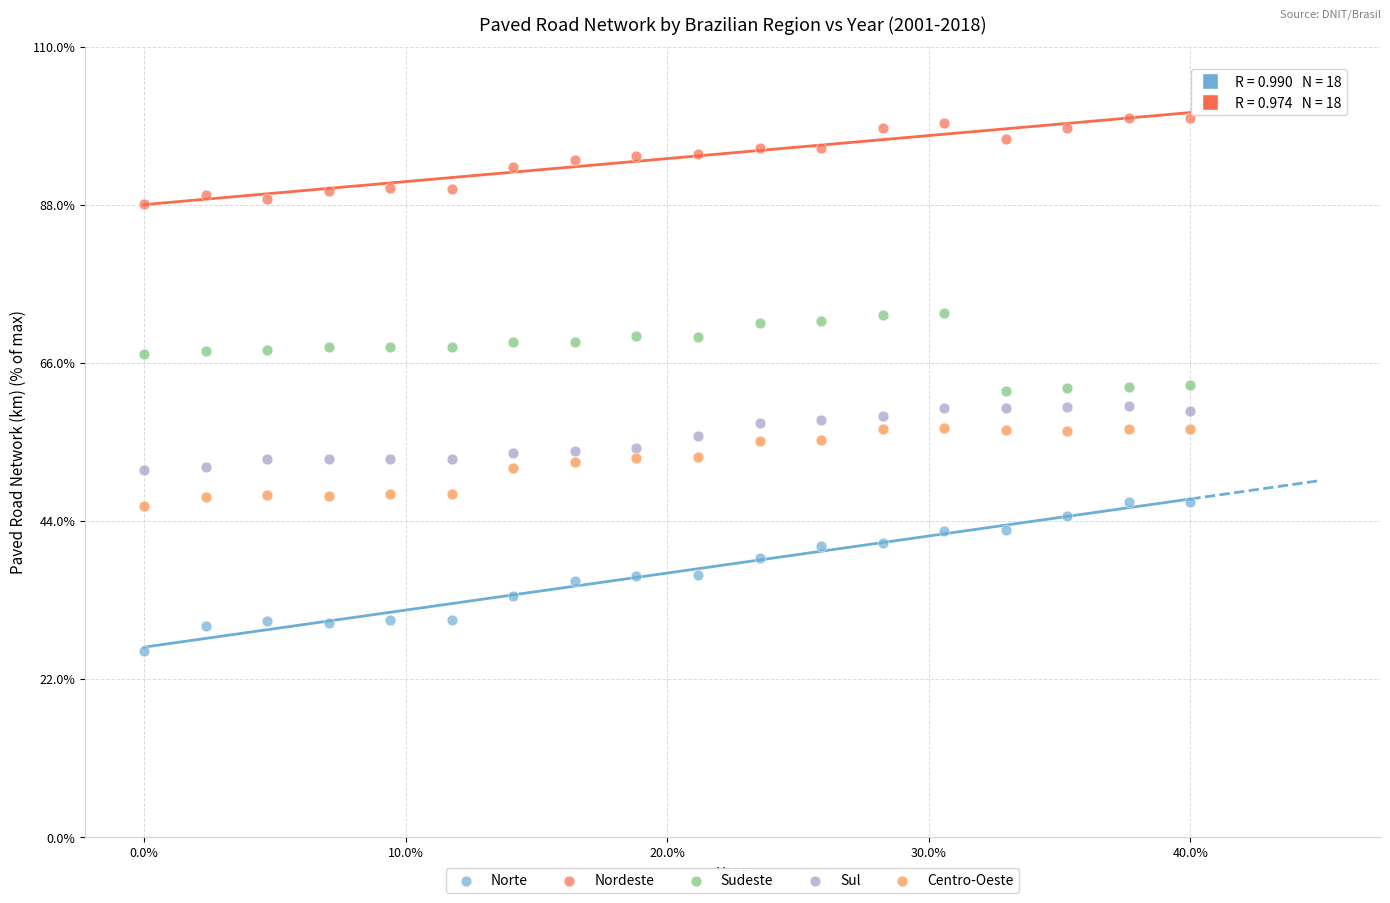

Which series reaches the maximum Y coordinate?

Nordeste